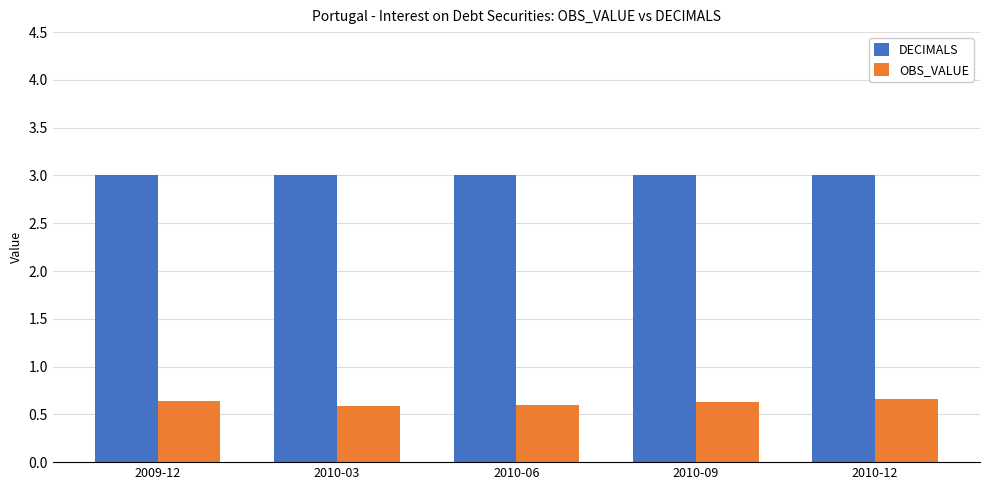

What is the difference between the maximum and minimum values in the OBS_VALUE series?

0.1